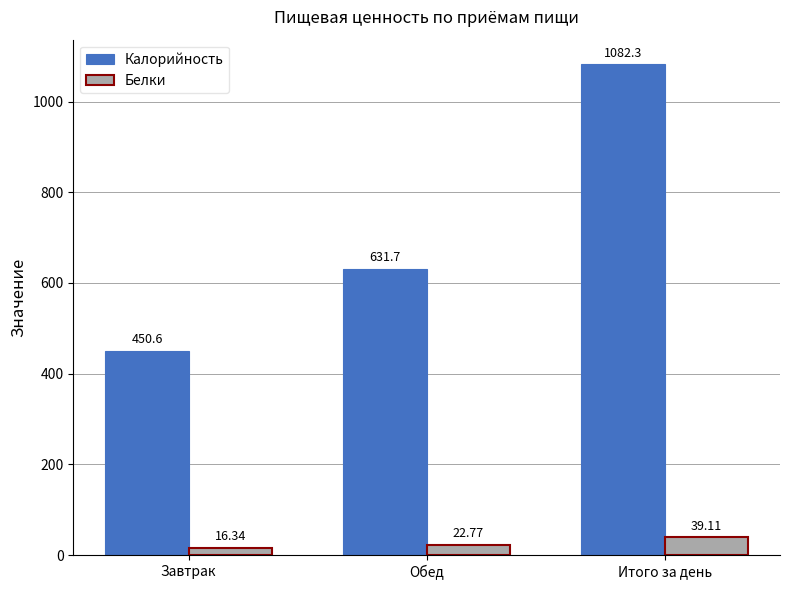

What is the difference between the highest and lowest values at Обед?

608.9